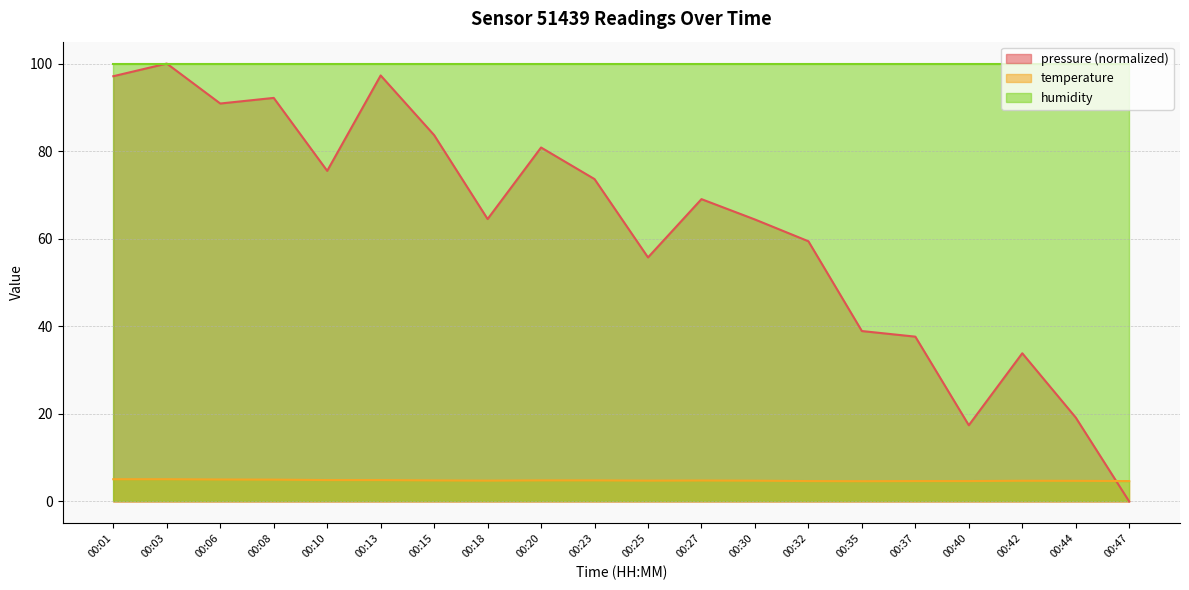

What is the difference between the pressure values at 00:37 and 00:47?

37.6